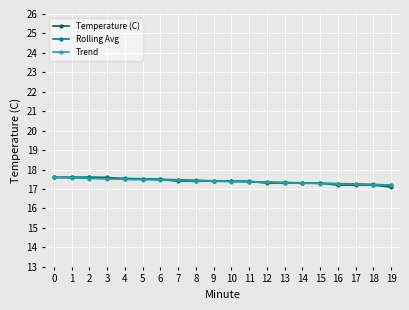

True or false: Trend has a value of 8.0 at 4.

False